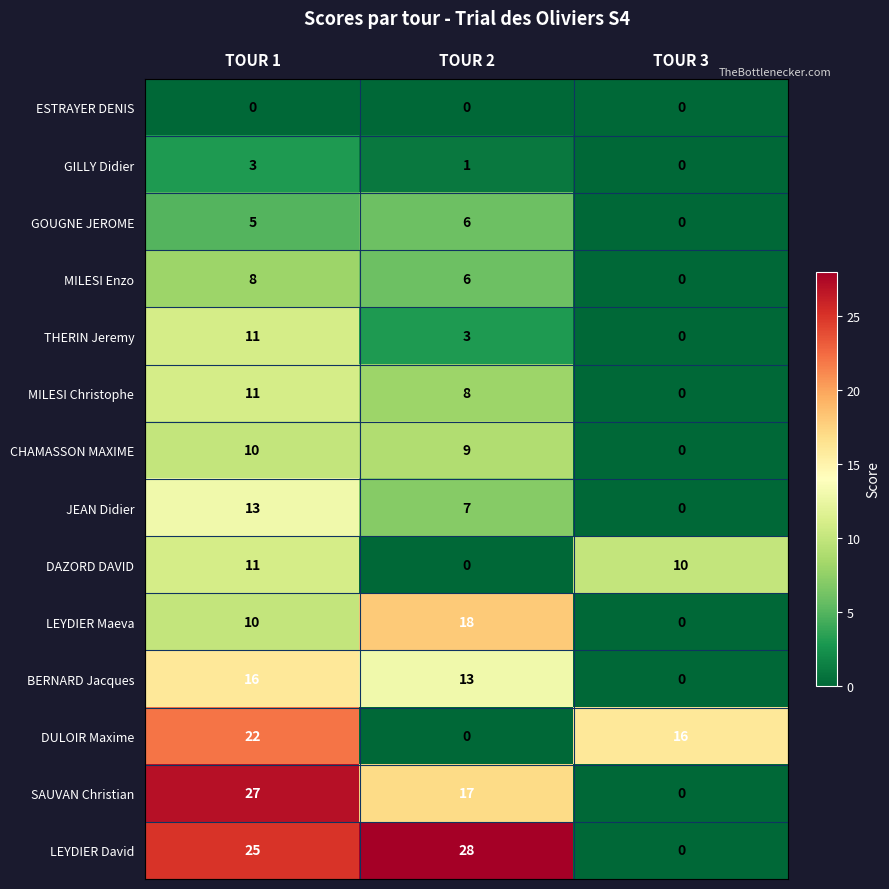

The value of GOUGNE JEROME at TOUR 2 is 8. True or false?

False